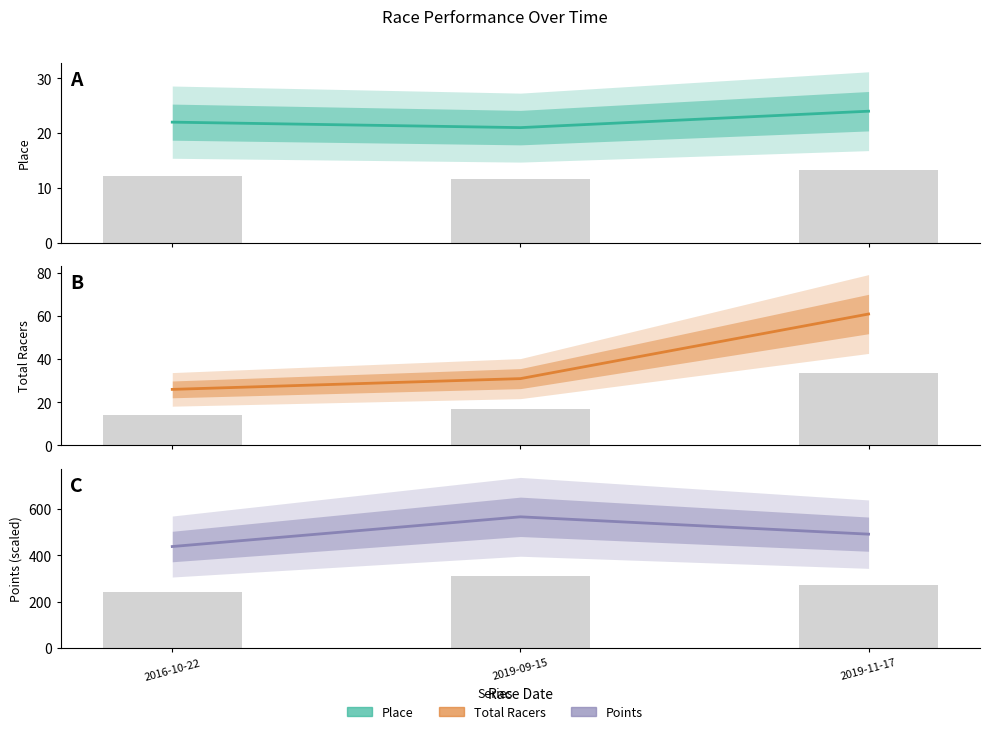

True or false: Total Racers has a value of 26.0 at 2016-10-22.

True